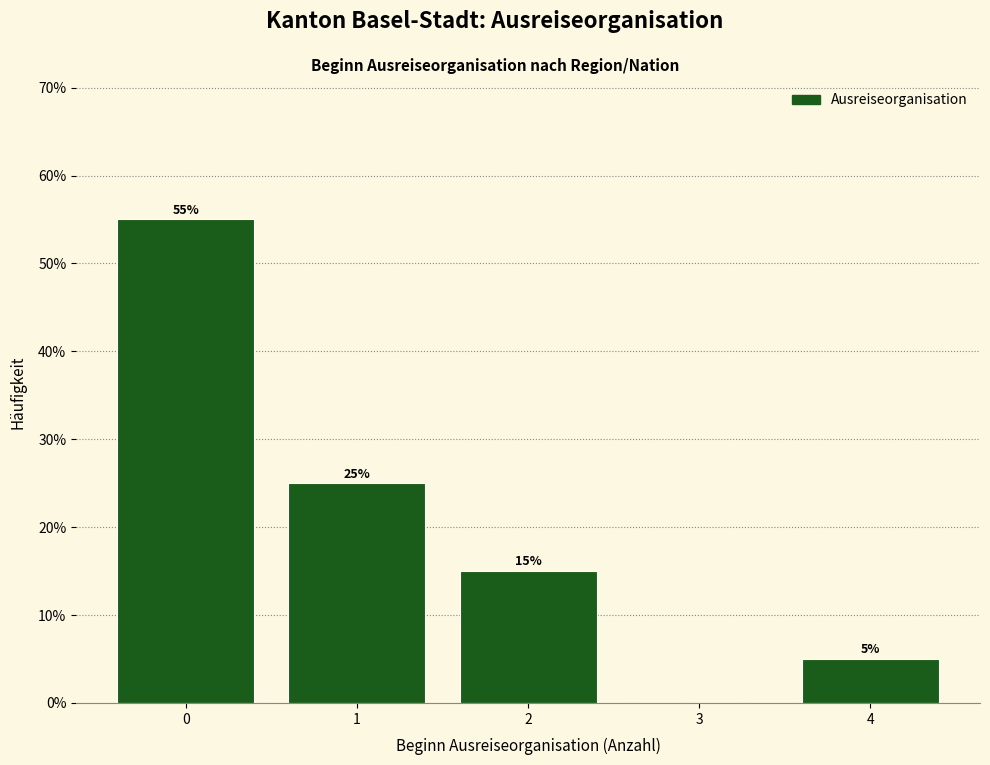

Reading left to right, transcribe all the data shown in this chart.

0=55.0	1=25.0	2=15.0	3=0.0	4=5.0